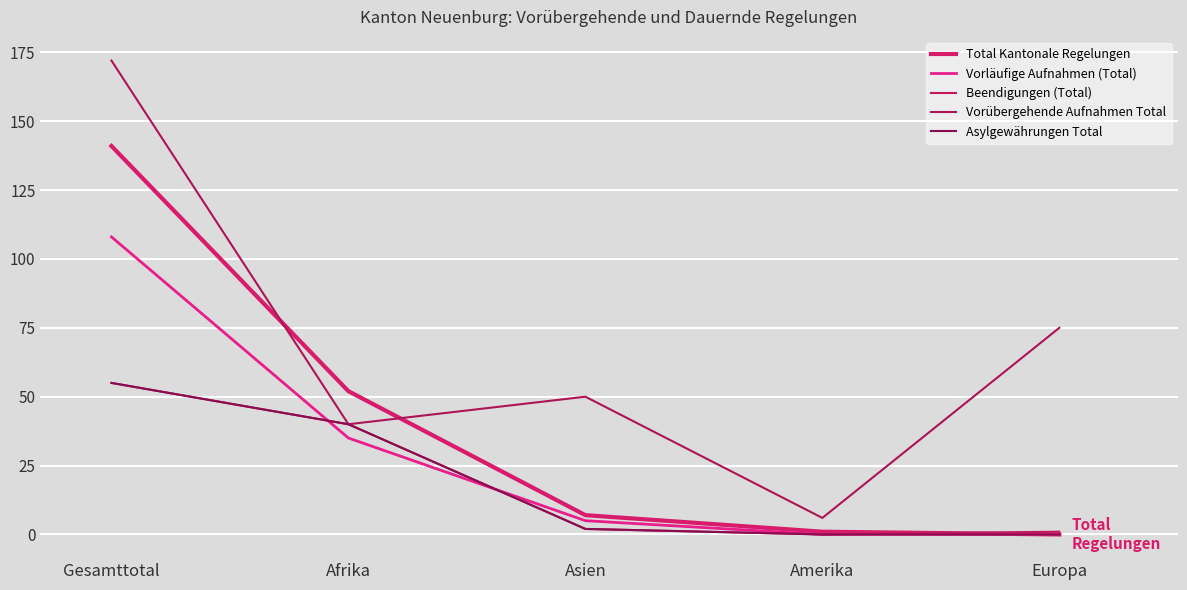

Which series has the widest spread of values?

Vorübergehende Aufnahmen Total